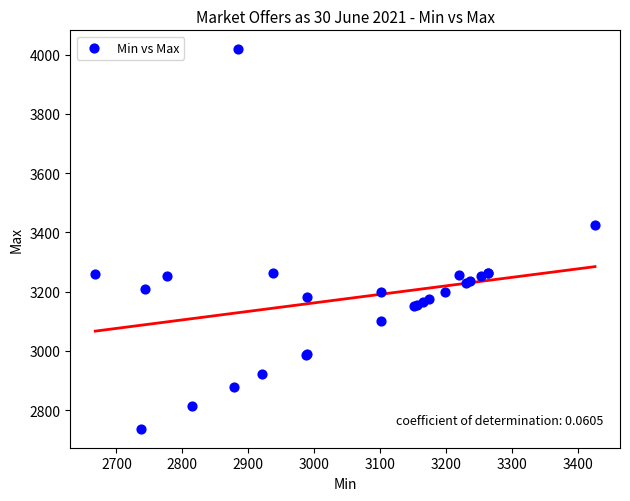

What Y value in the scatter plot is closest to 3377?

3425.4